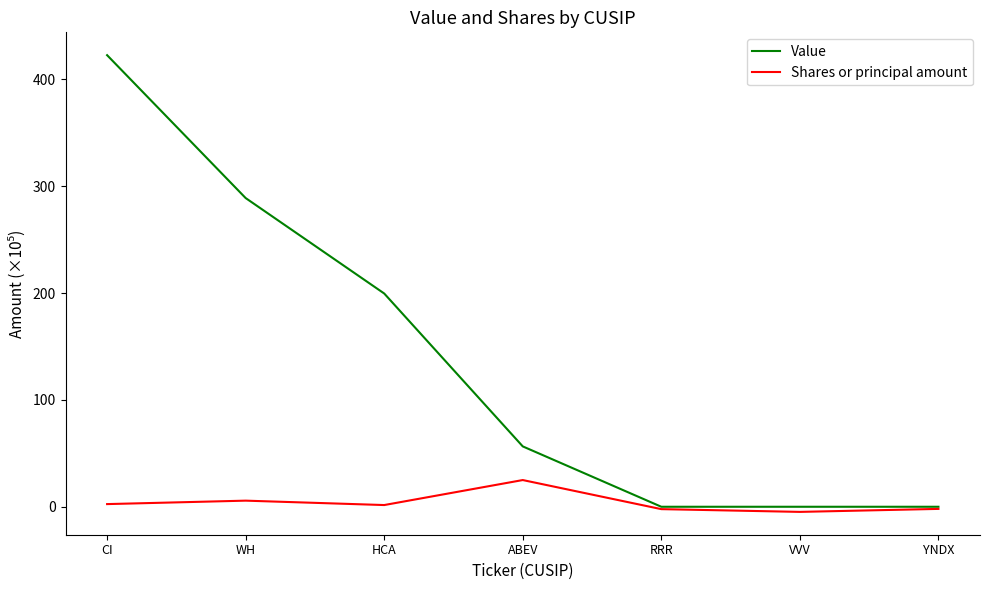

What is the smallest value displayed?

-4.8